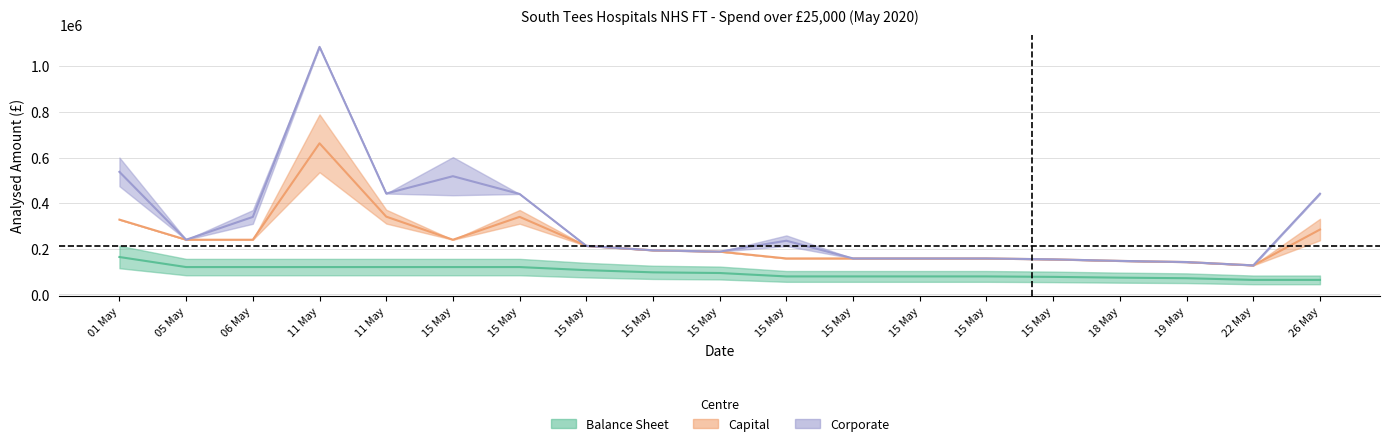

What is the total value across all series at 15 May?

796844.0